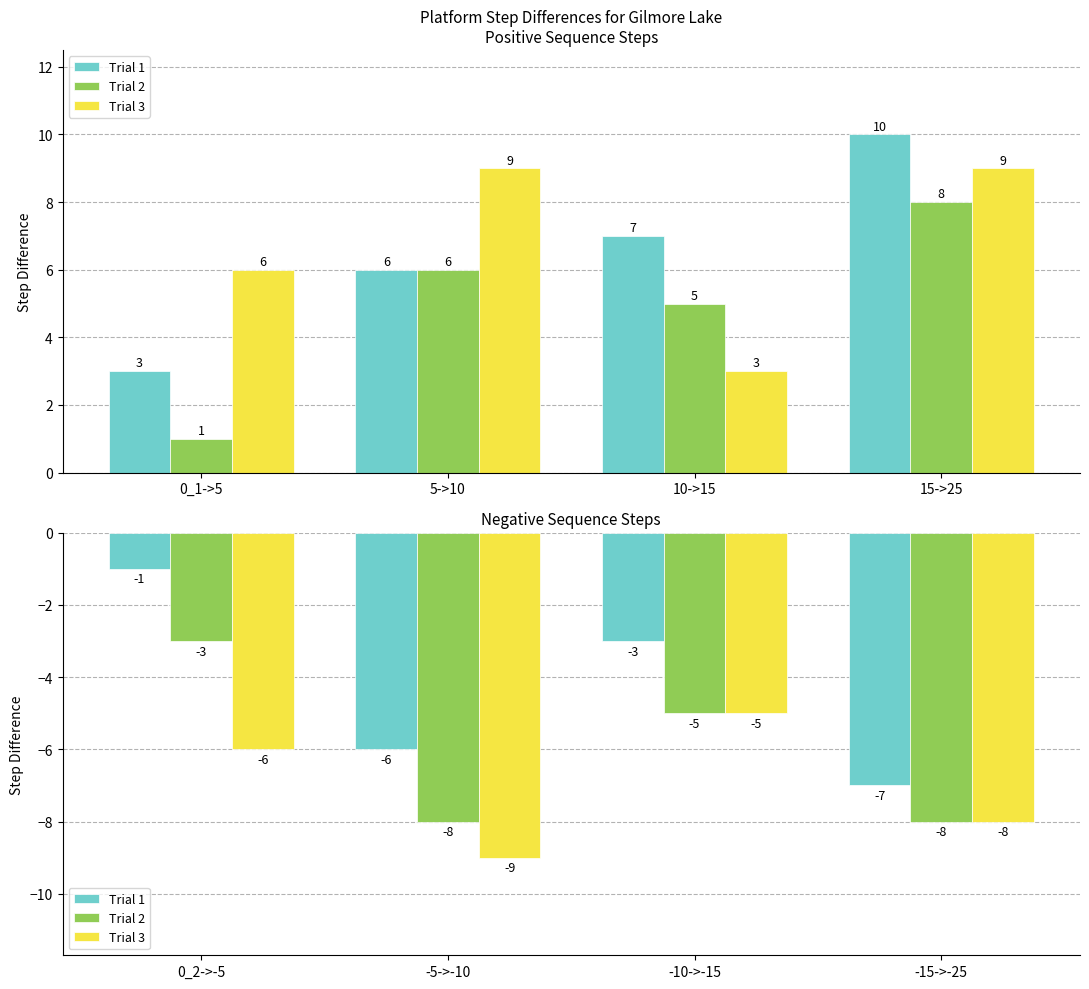

What is the average value of the Trial 2 series?

-6